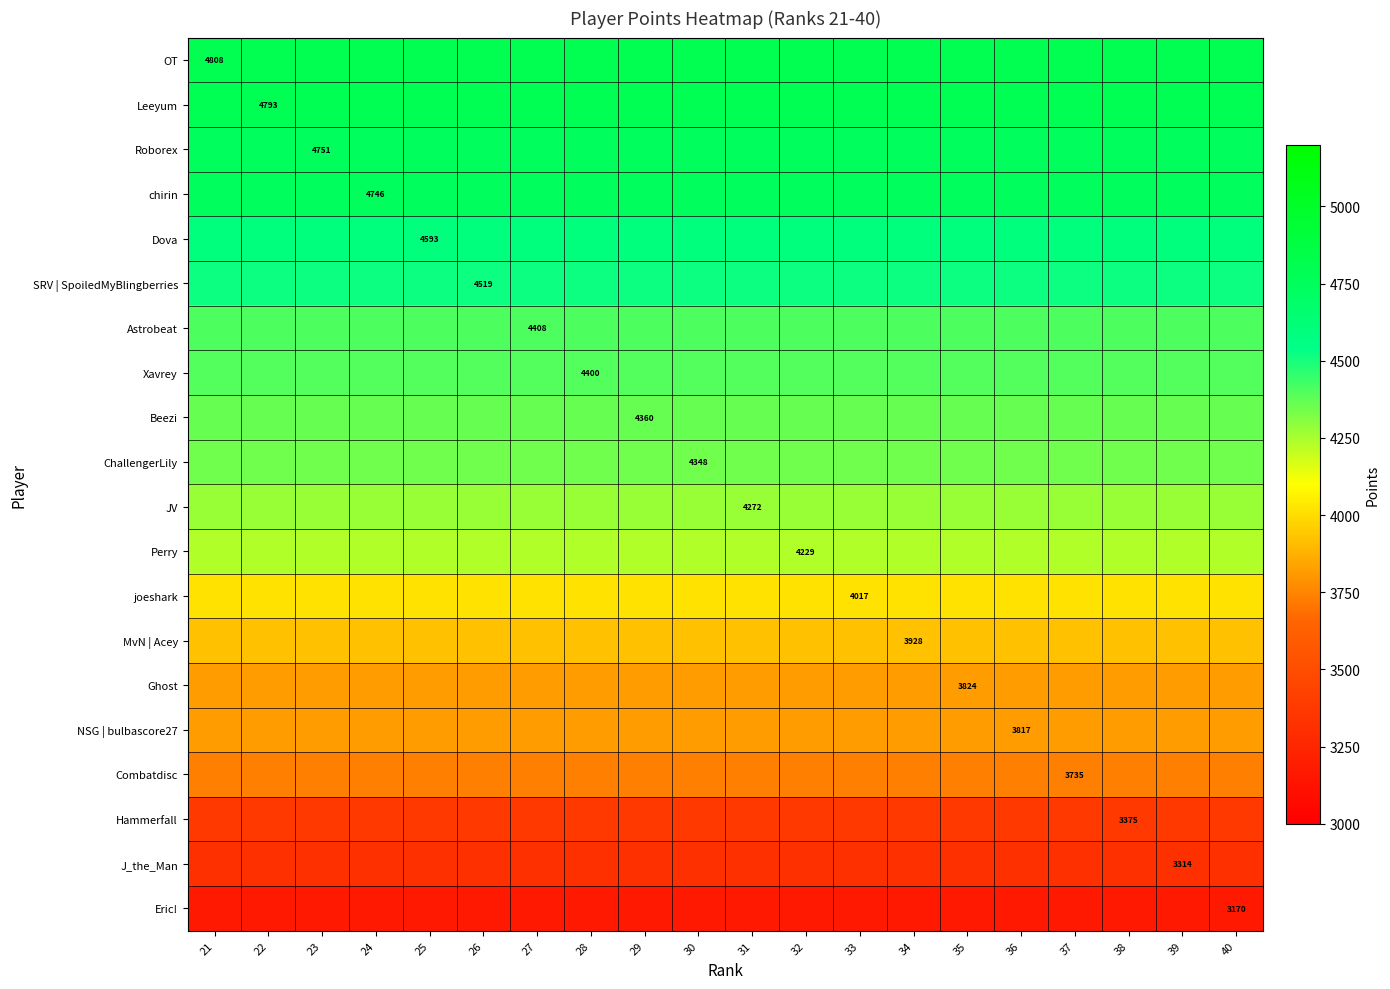

Is the value of J_the_Man at 39 greater than the value of Combatdisc at 37?

No